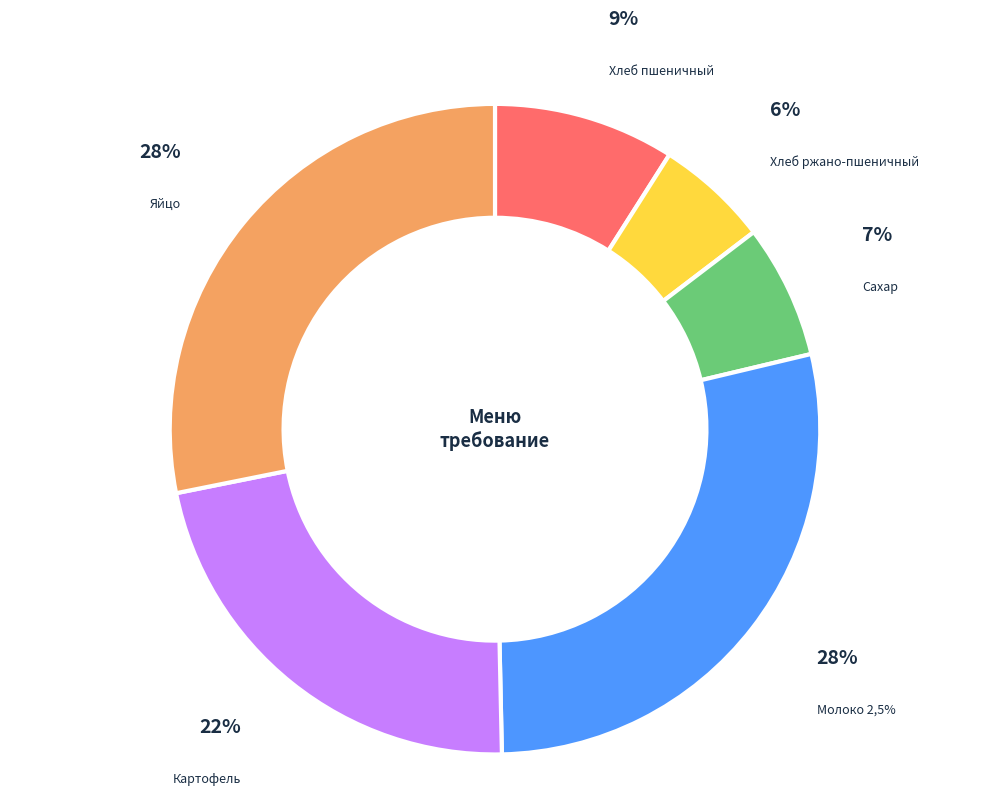

Is it true that Молоко 2,5% is 28% of the pie?

True